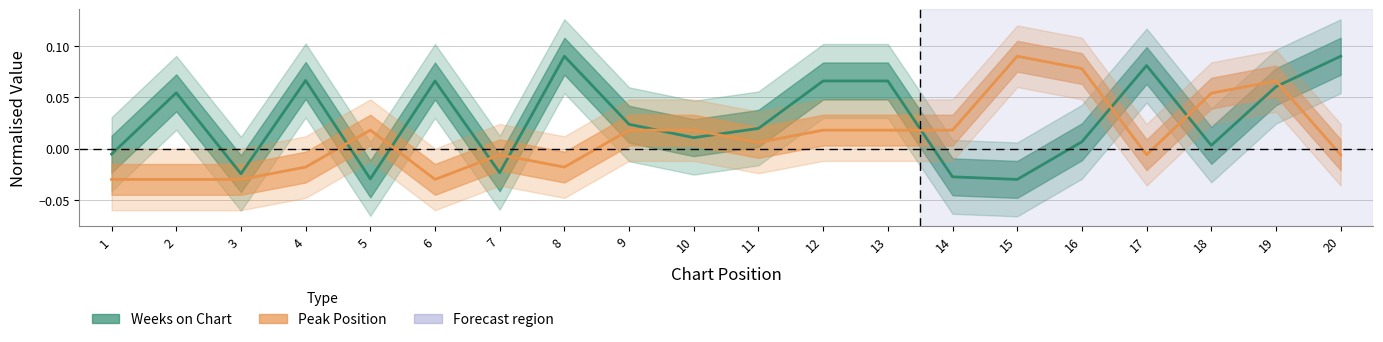

What is the difference between the maximum and second lowest values in the Weeks on Chart series?

0.1